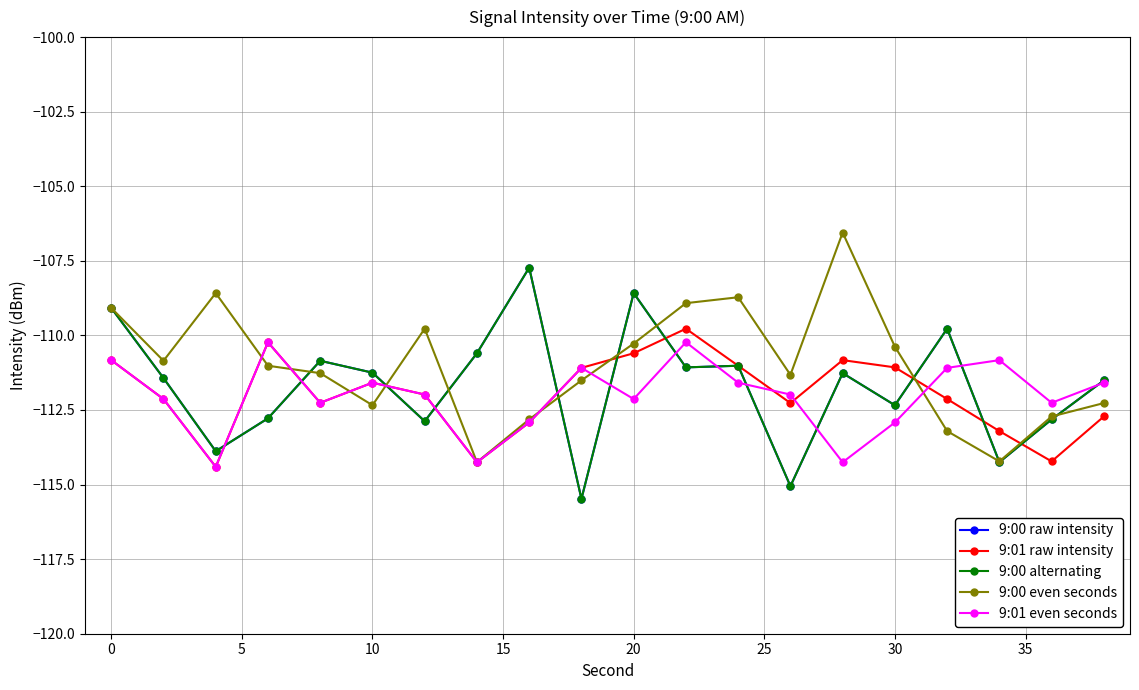

Which series ends up on top after the final intersection of 9:01 raw intensity and 9:00 even seconds?

9:00 even seconds